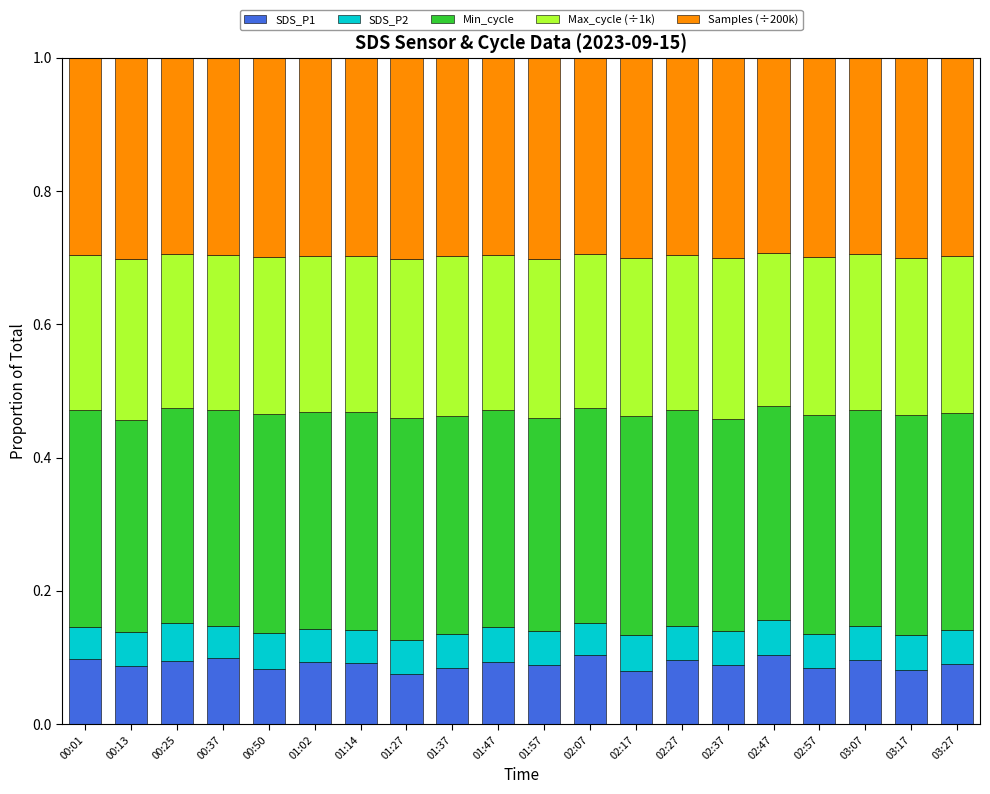

What is the total value across all series at 03:17?

1.0